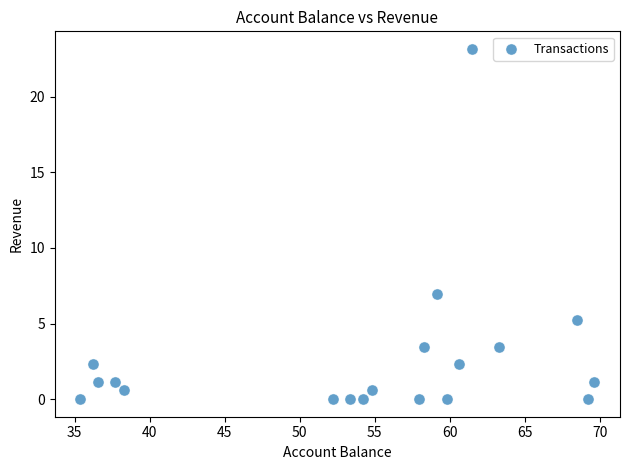

What is the range of Y values (max minus min)?

23.2